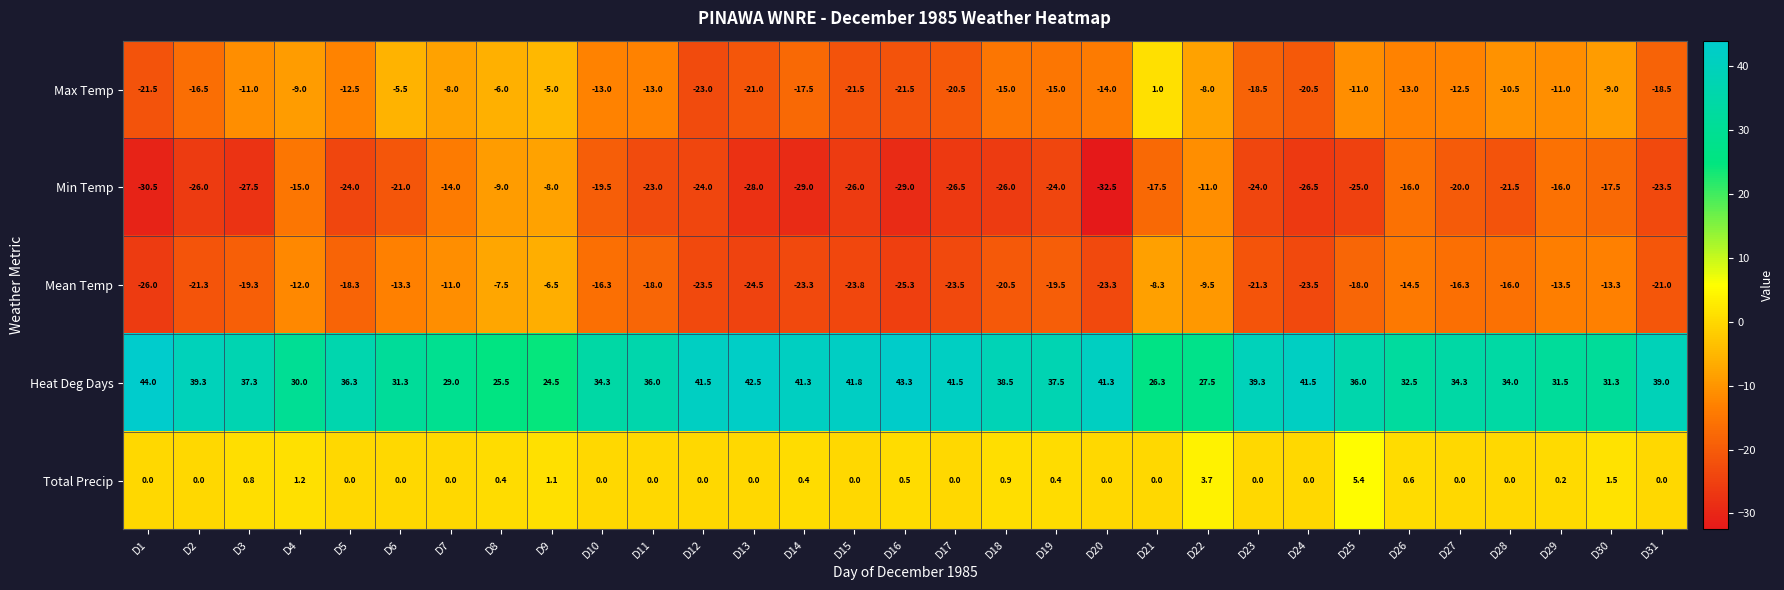

What is the difference between the second highest and minimum values in the Max Temp series?

18.0